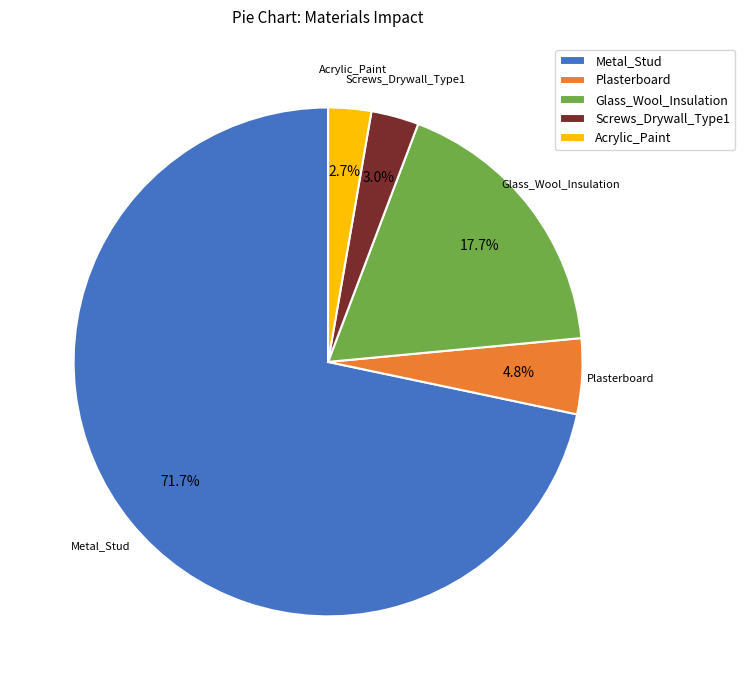

To the nearest percent, what percentage of the pie is Glass_Wool_Insulation?

18%